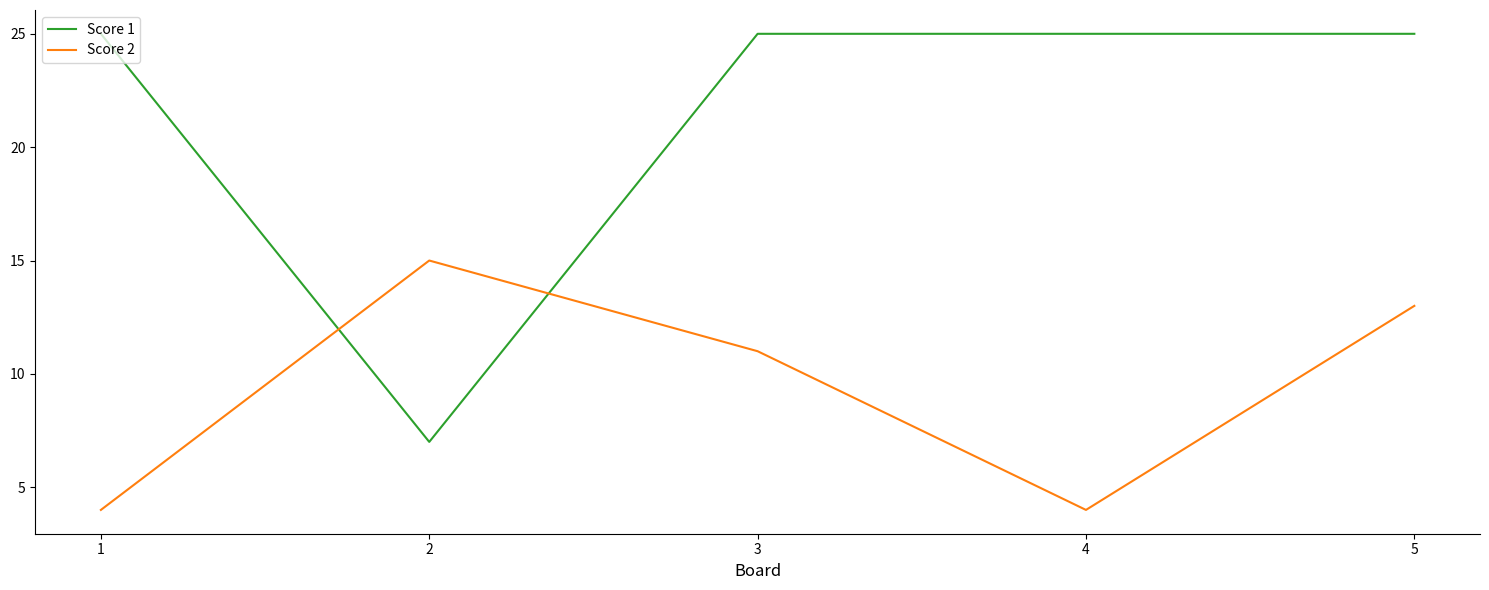

True or false: Score 2 has a value of 13 at 5.

True